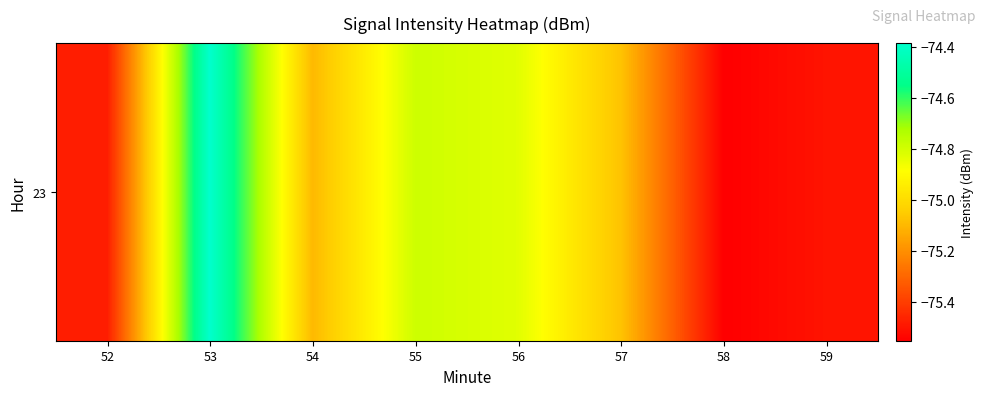

How many values exceed -75?

3